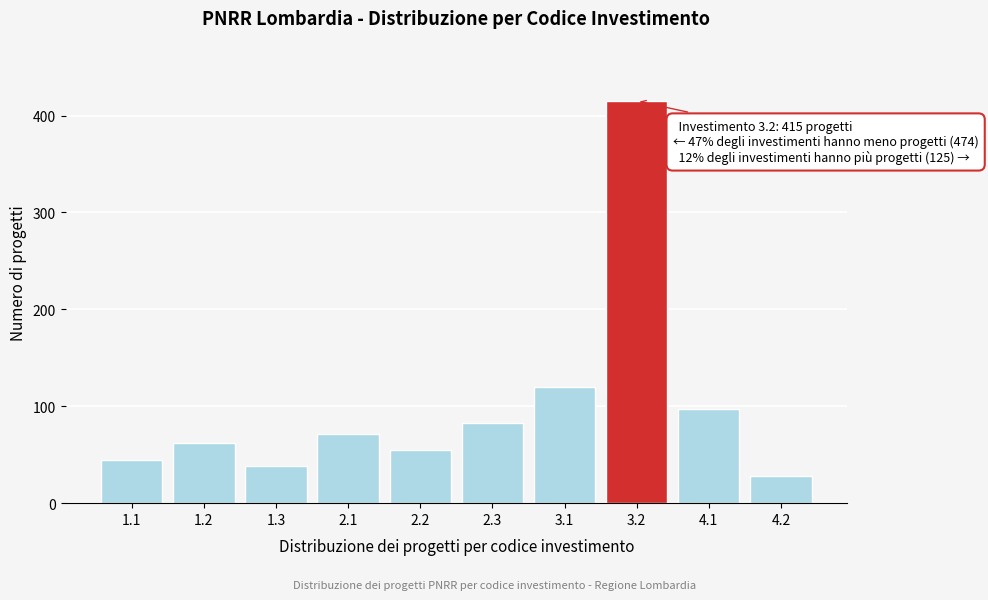

Reading right to left, what are all the values shown in this chart?

28	97	415	120	83	55	71	38	62	45